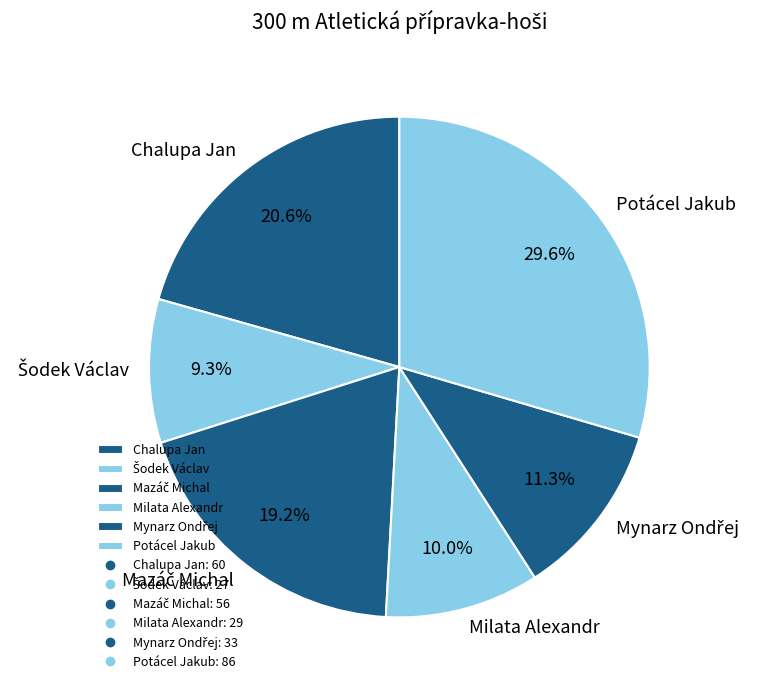

What percentage is the Milata Alexandr slice, to the nearest percent?

10%